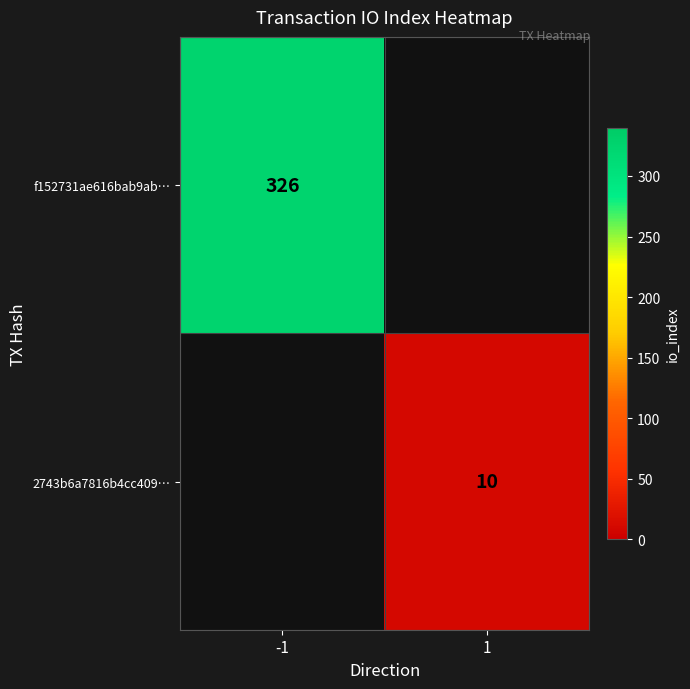

At which category does the chart reach its minimum across all series?

1